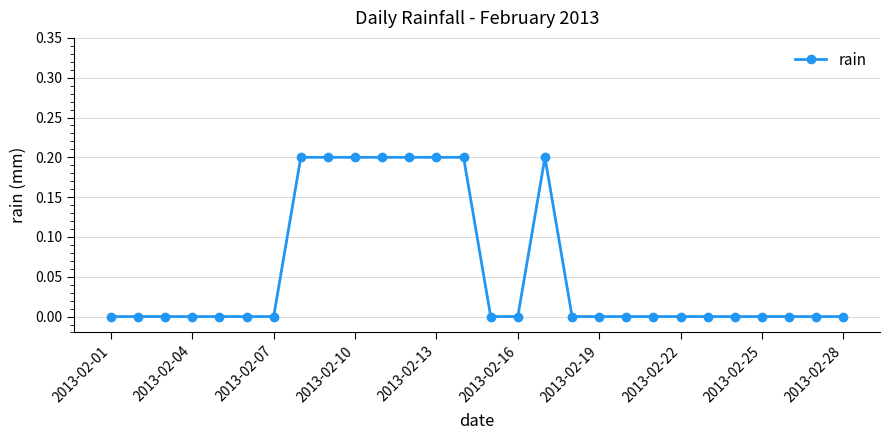

How many lines are shown in the chart?

1